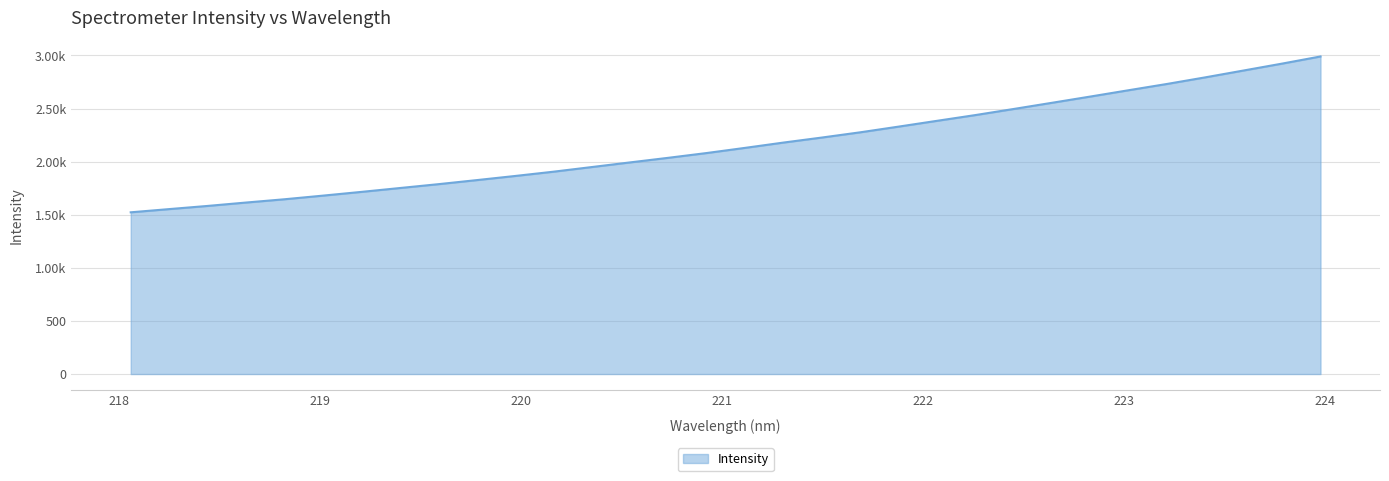

Does the chart have visible grid lines?

Yes